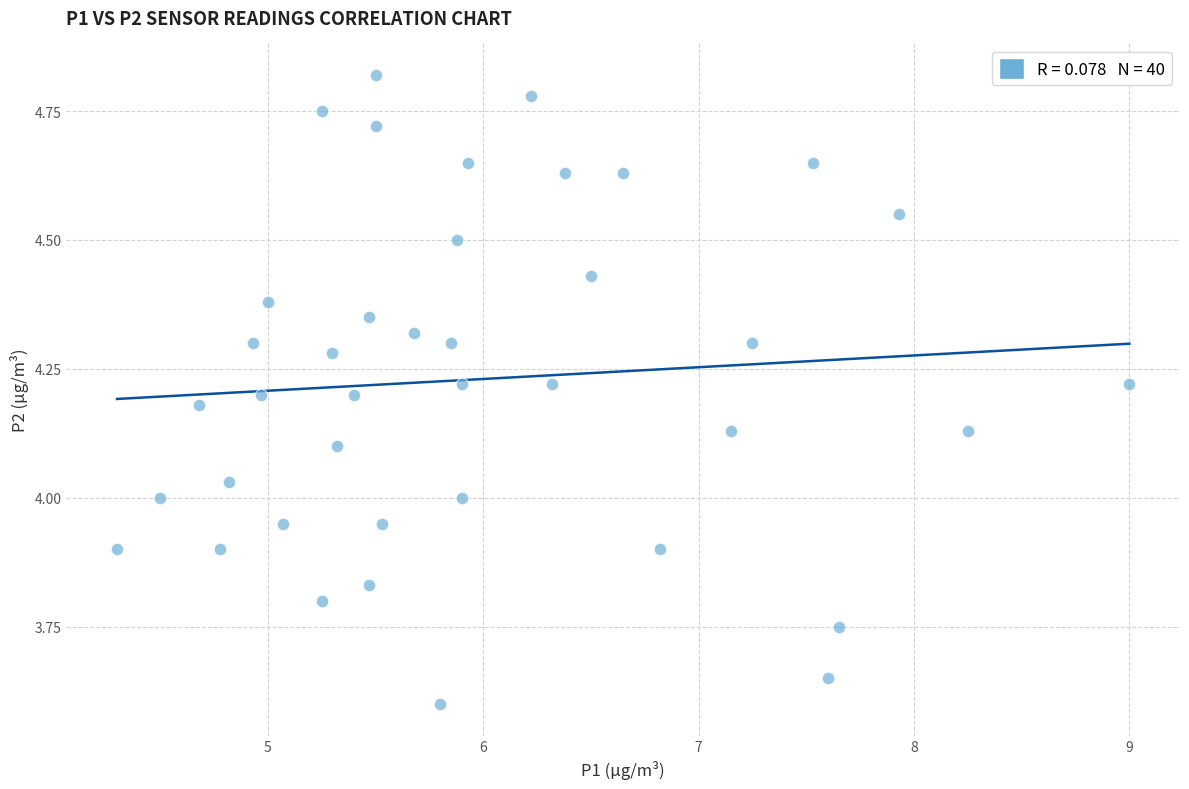

What is the range of Y values (max minus min)?

1.2